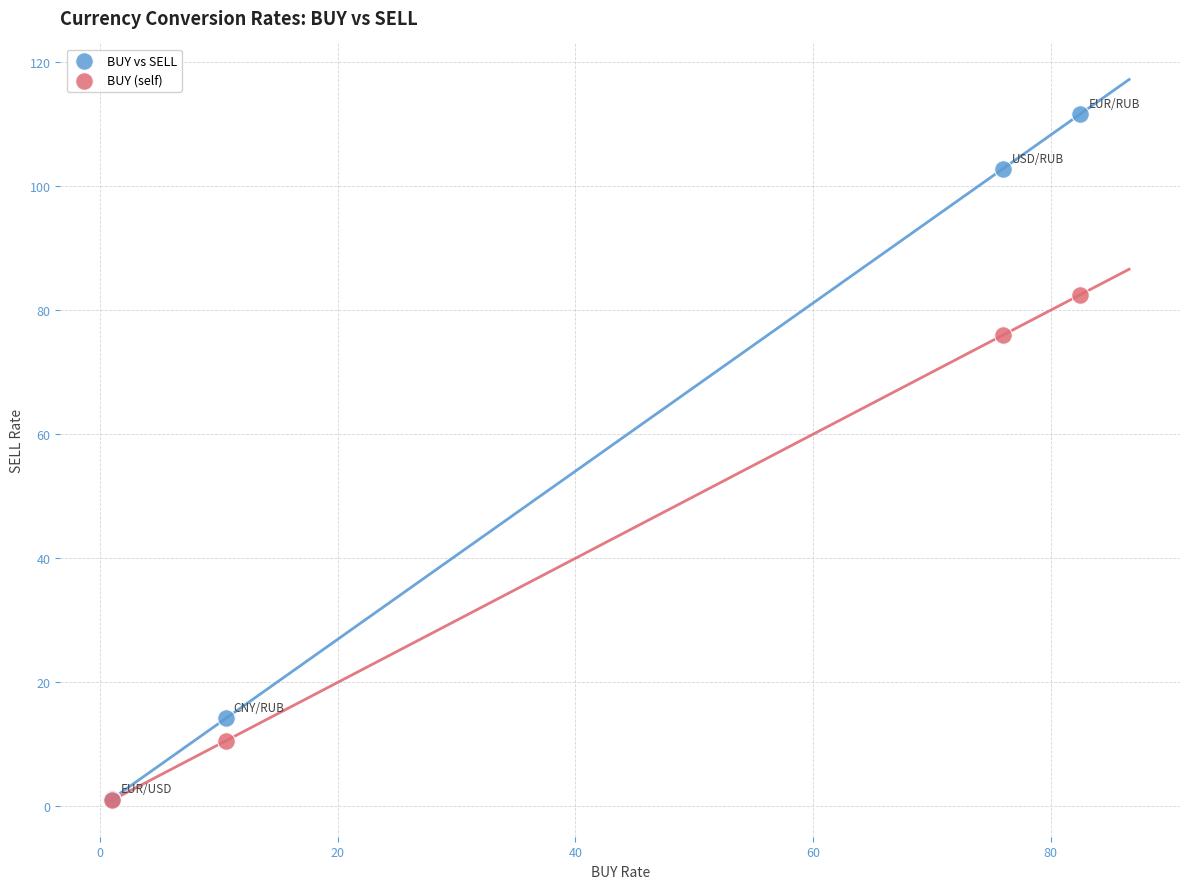

Across all series, what Y value is closest to 56?

76.0